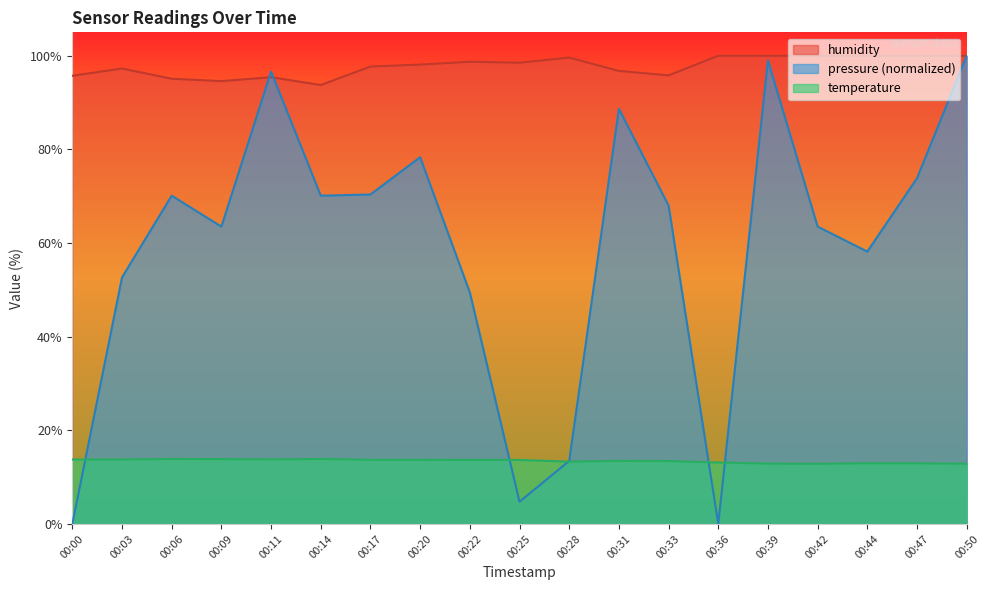

Which series has the widest spread of values?

pressure (normalized)